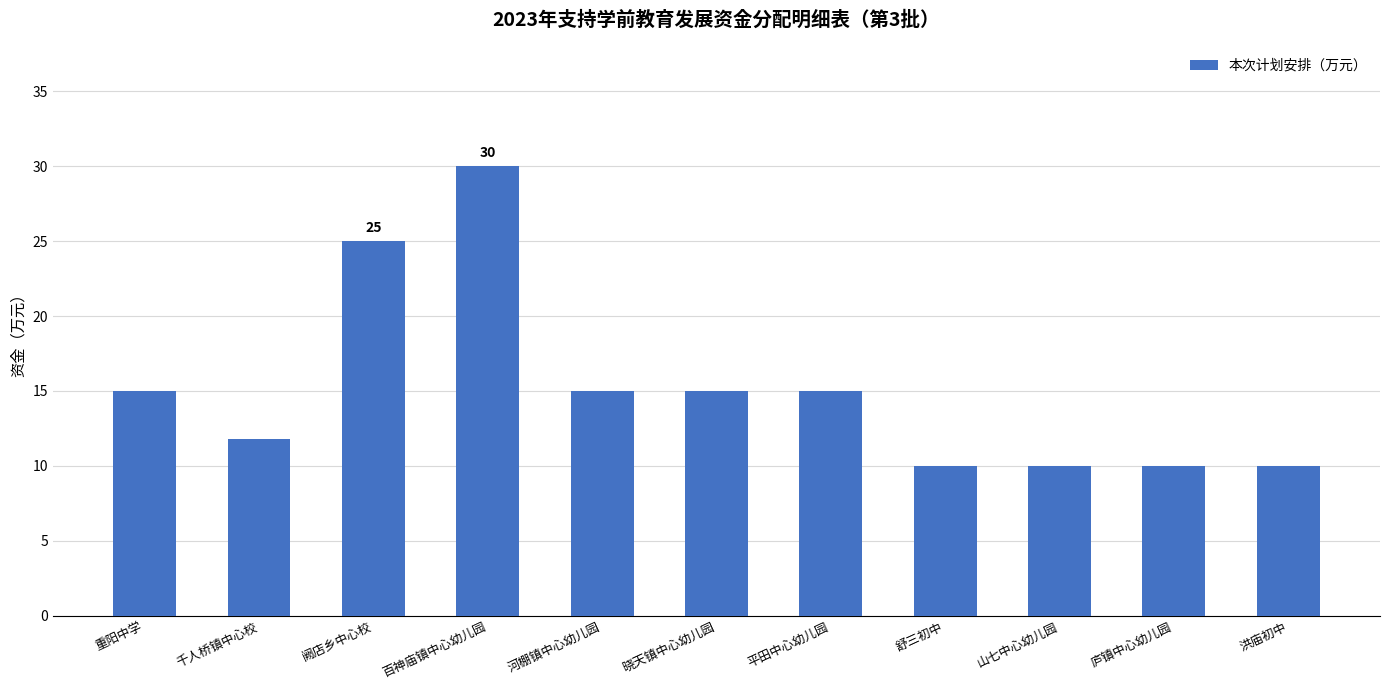

What is the ratio of the value at 洪庙初中 to the value at 庐镇中心幼儿园?

1.0